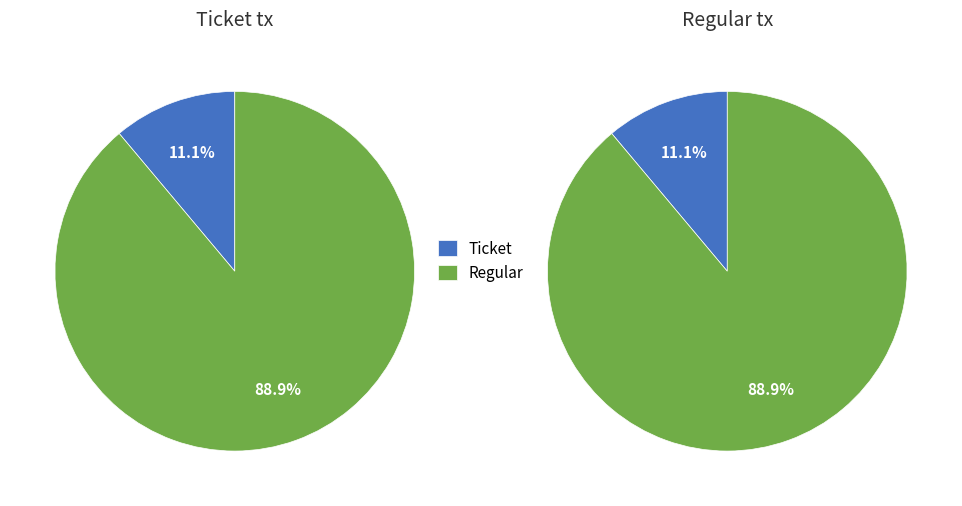

Is it true that Regular is 99% of the pie?

False